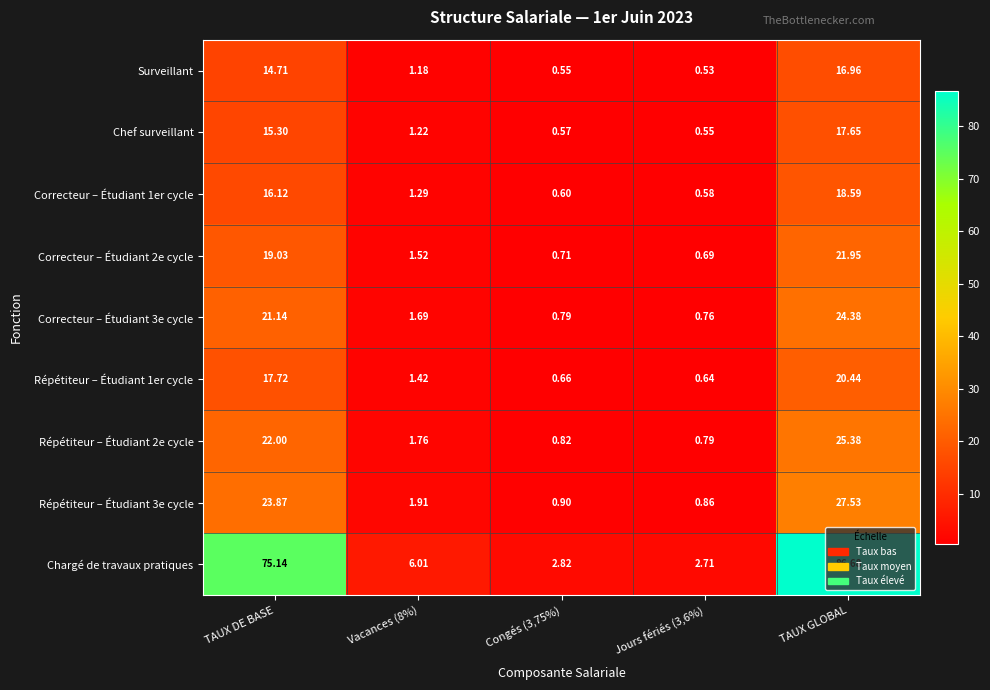

At which label is Chargé de travaux pratiques closest to 44?

TAUX DE BASE